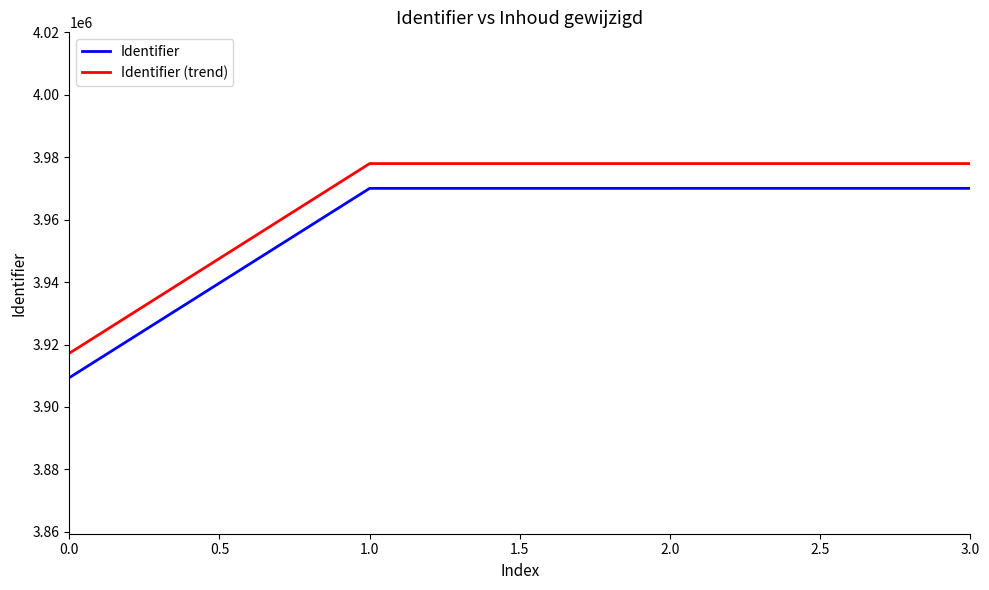

What is the minimum value shown in the chart?

3909368.0